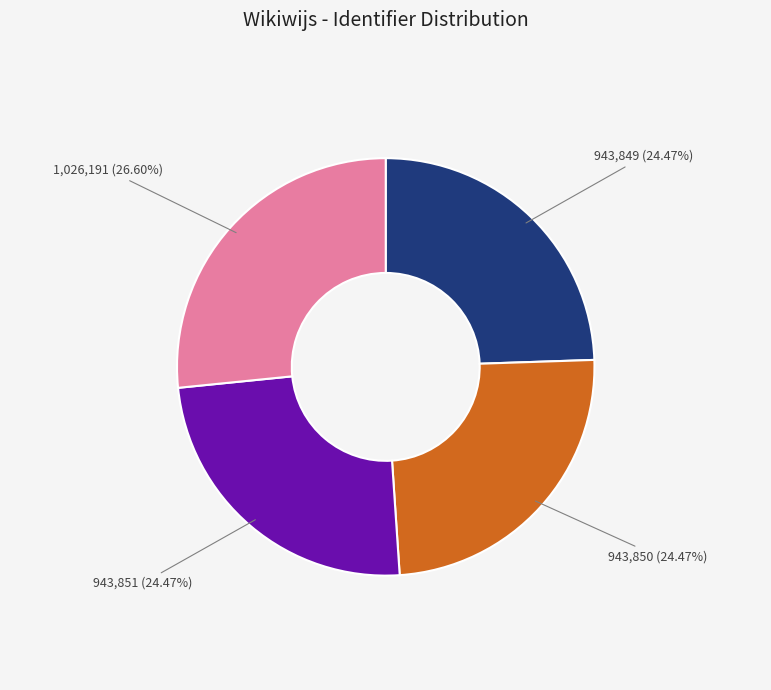

Is there a majority slice in this chart?

No